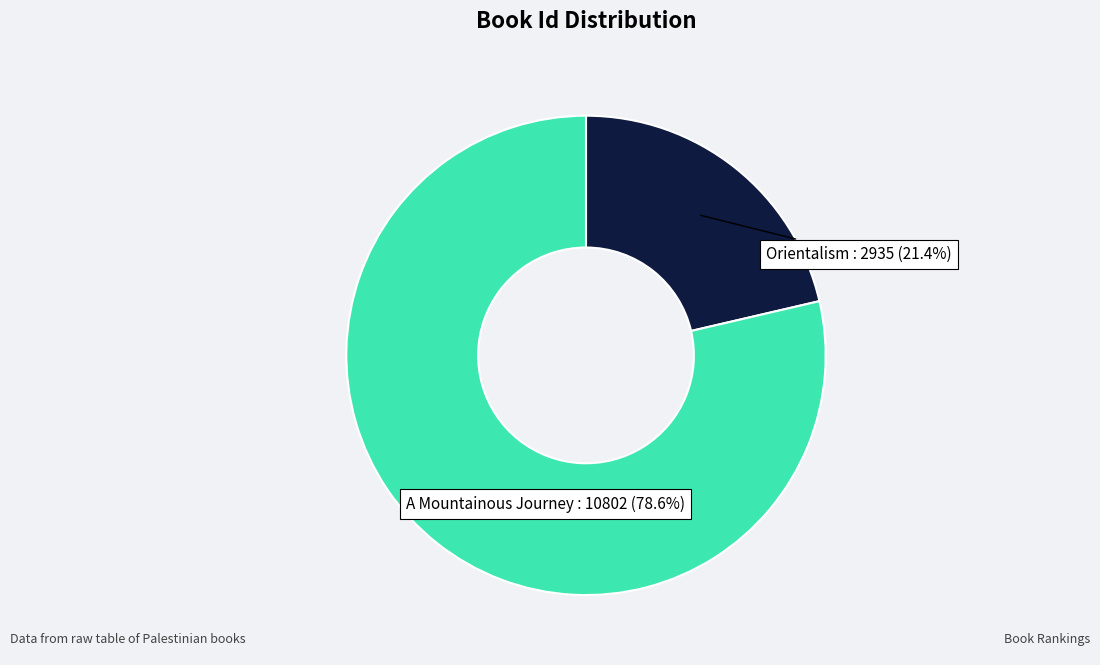

What percentage is the A Mountainous Journey slice, to the nearest percent?

79%